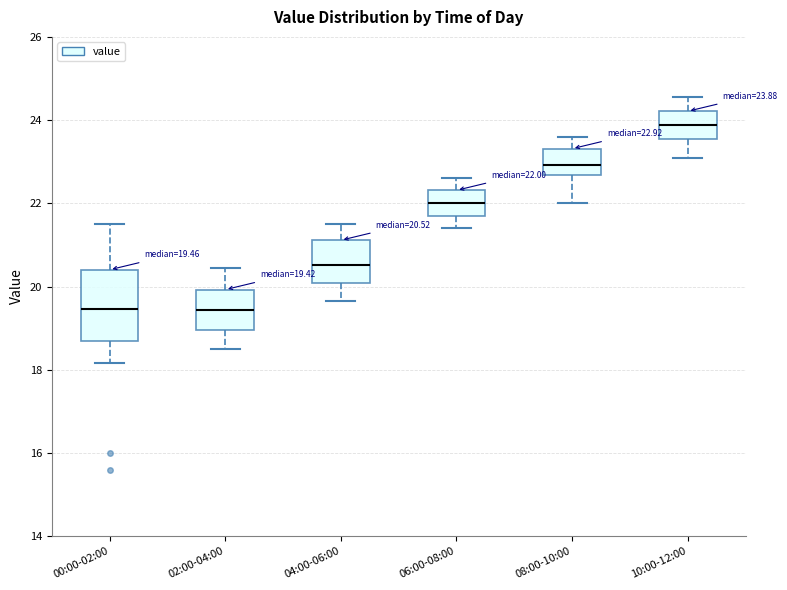

Comparing the boxes themselves (not the whiskers), which one is the tallest?

00:00-02:00